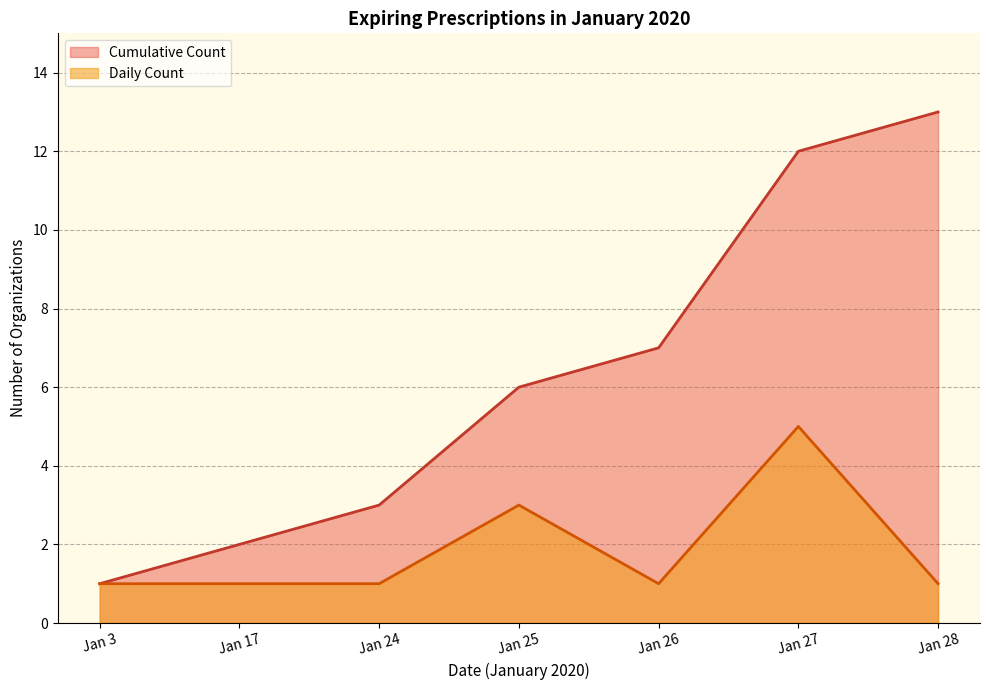

How many distinct data groups are displayed?

2